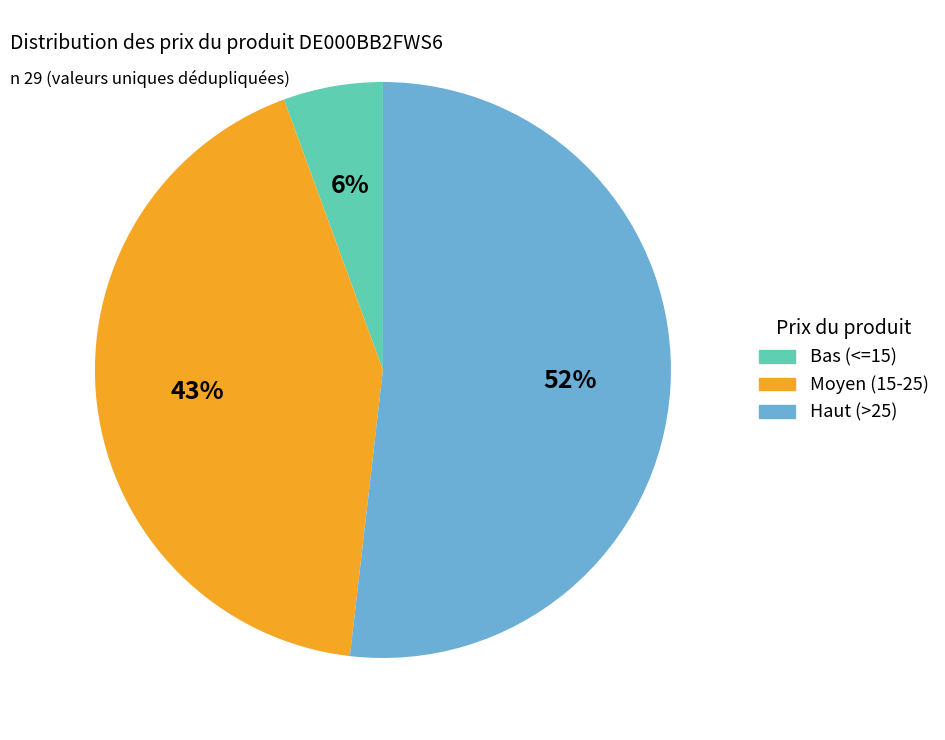

To the nearest percent, what is the difference between the largest and smallest slice percentages?

46%